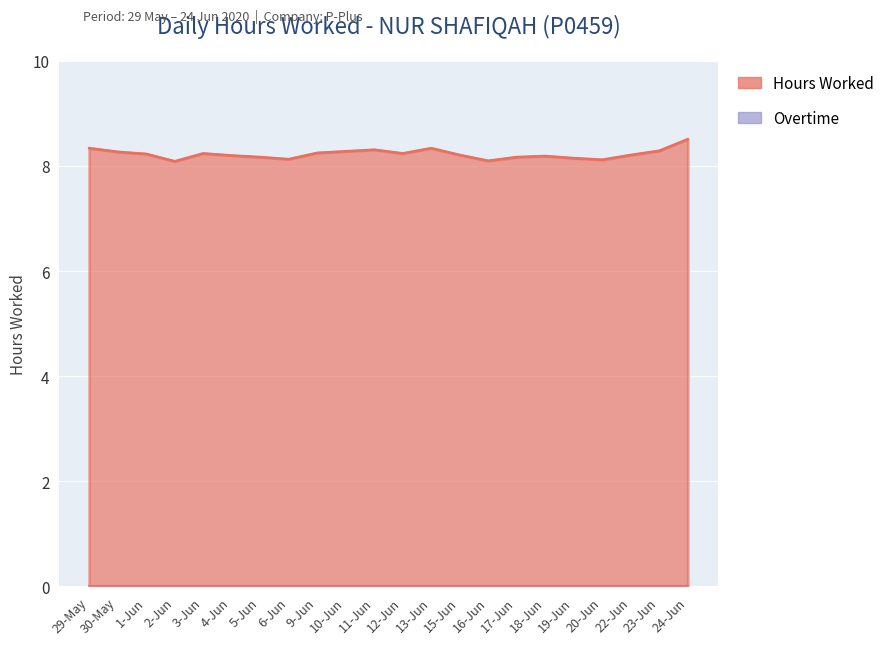

What is the sum of the values at 30-May and 12-Jun?

16.5